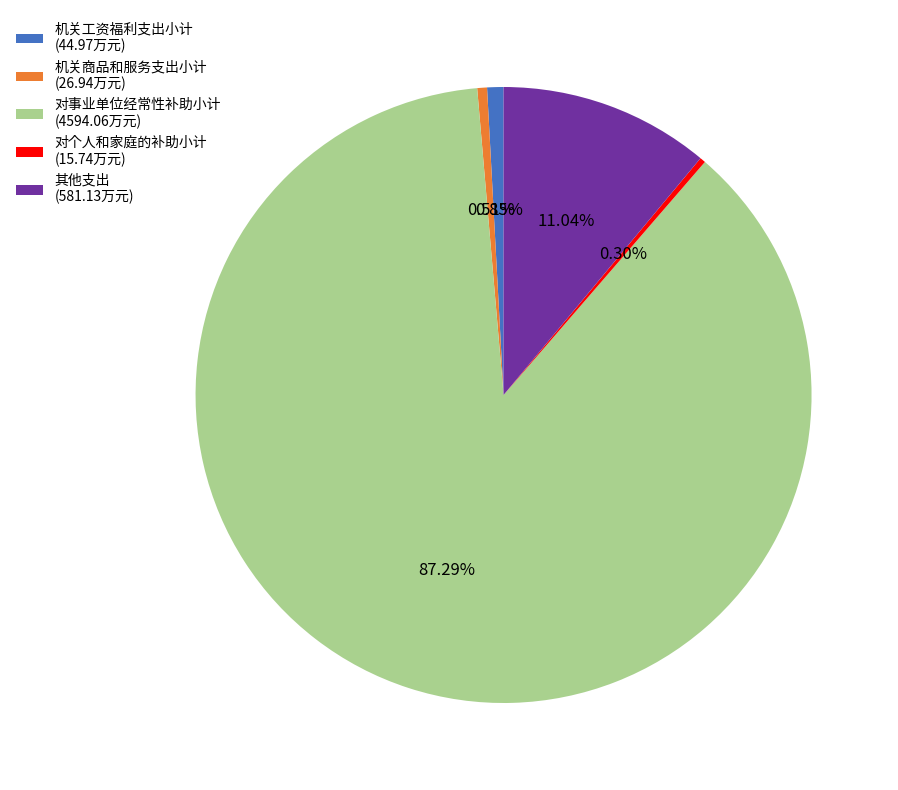

True or false: 对事业单位经常性补助小计 accounts for 87% of the total.

True